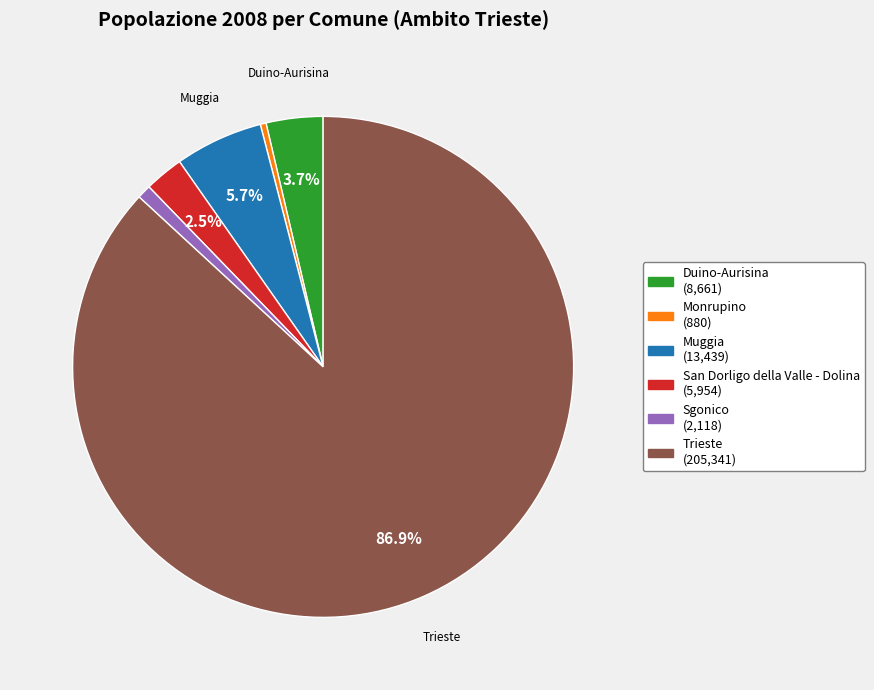

What is the largest slice in the pie chart?

Trieste